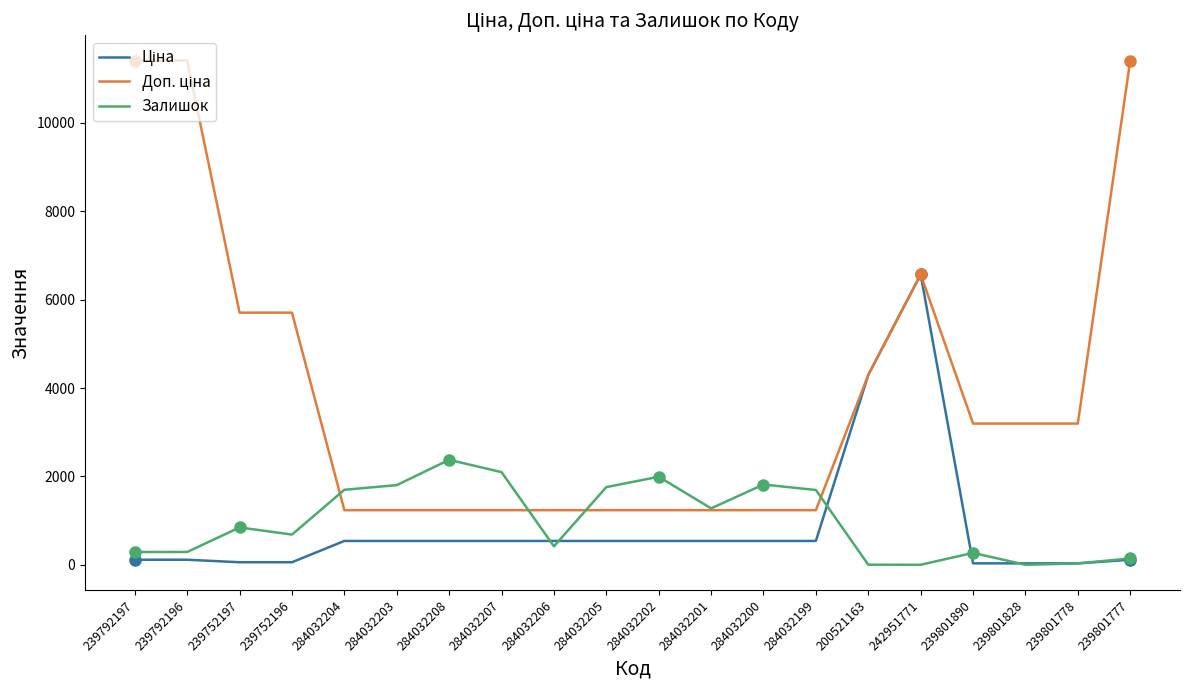

How many interior local peaks does the Доп. ціна series have?

1